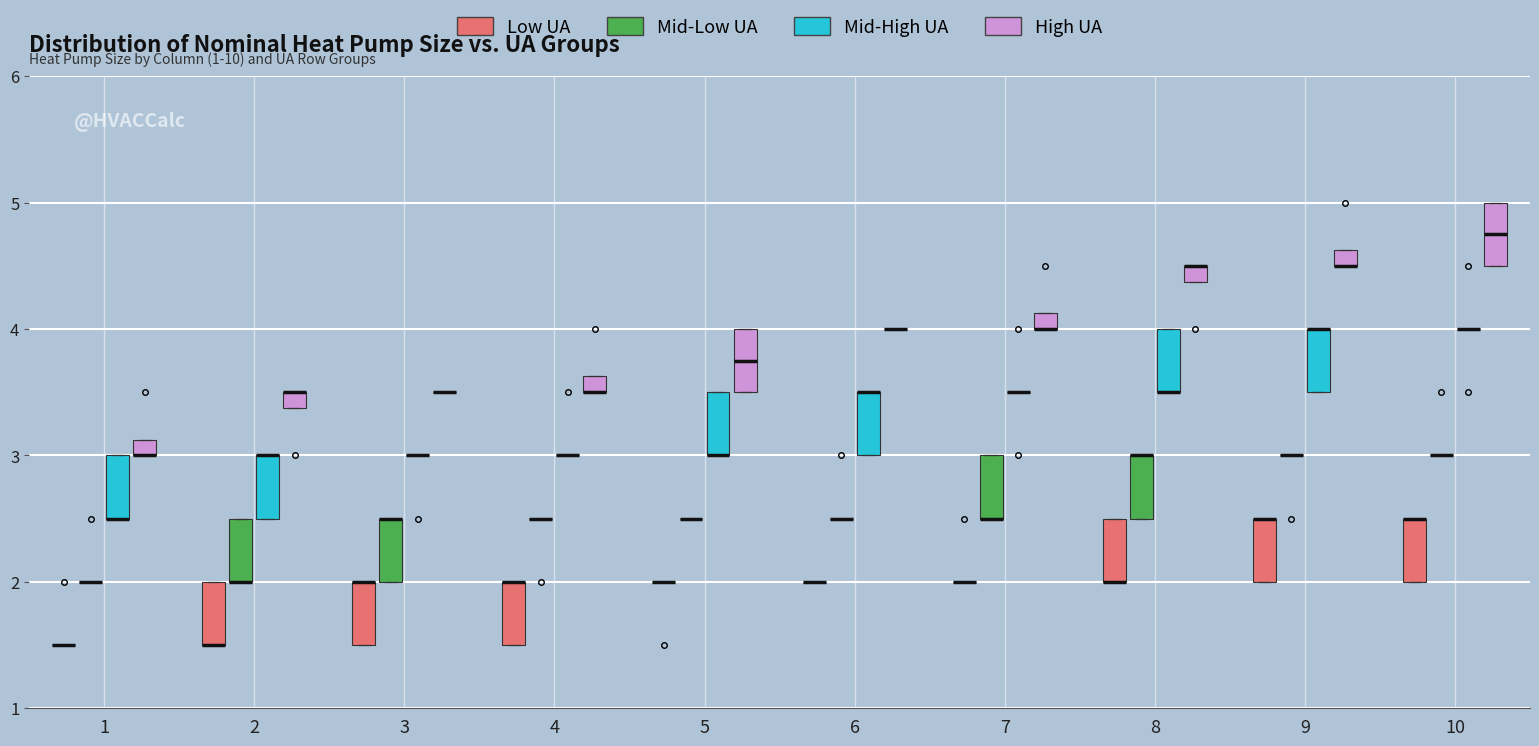

Where does the median line of the box for 5 (High UA) sit on the y-axis? The values are not printed on the chart, so give them approximately, as read against the axis.

3.8